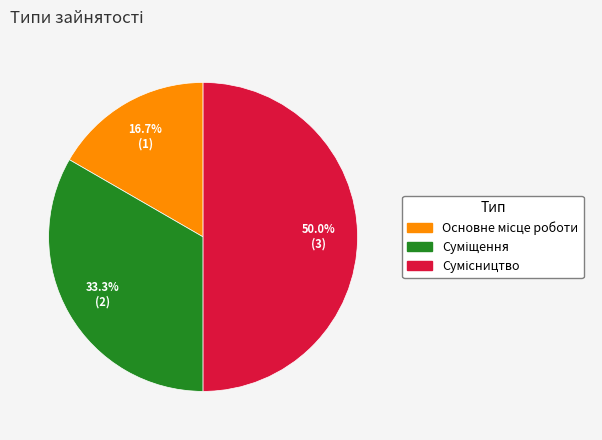

Is there a majority slice in this chart?

No